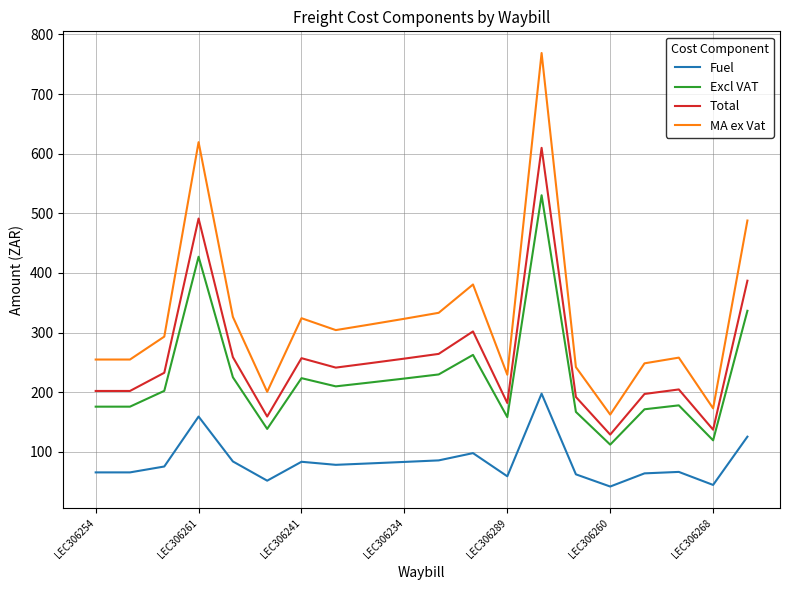

Which series has the largest range (max minus min)?

MA ex Vat